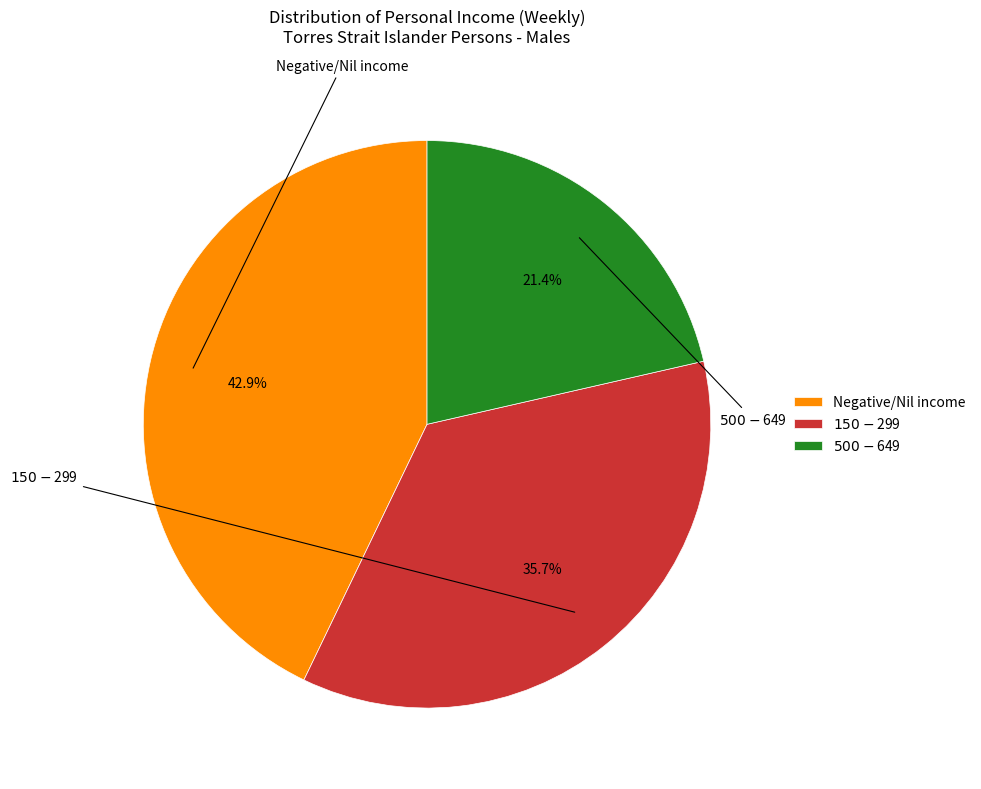

Rank the categories by value from lowest to highest.

$500-$649, $150-$299, Negative/Nil income